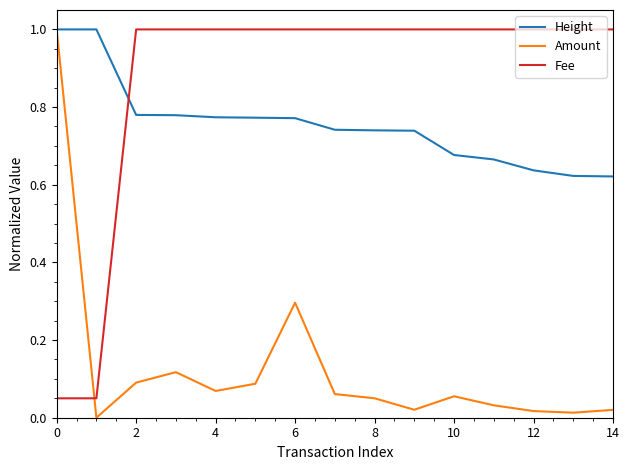

Which series has the largest total across all categories?

Fee